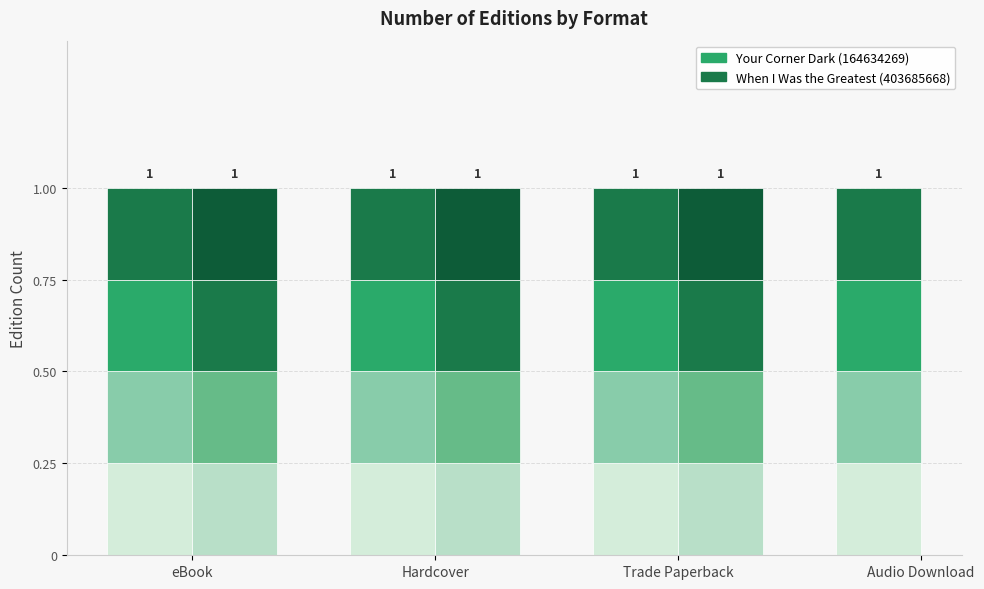

Where is When I Was the Greatest (403685668) nearest to the value 201842834?

eBook